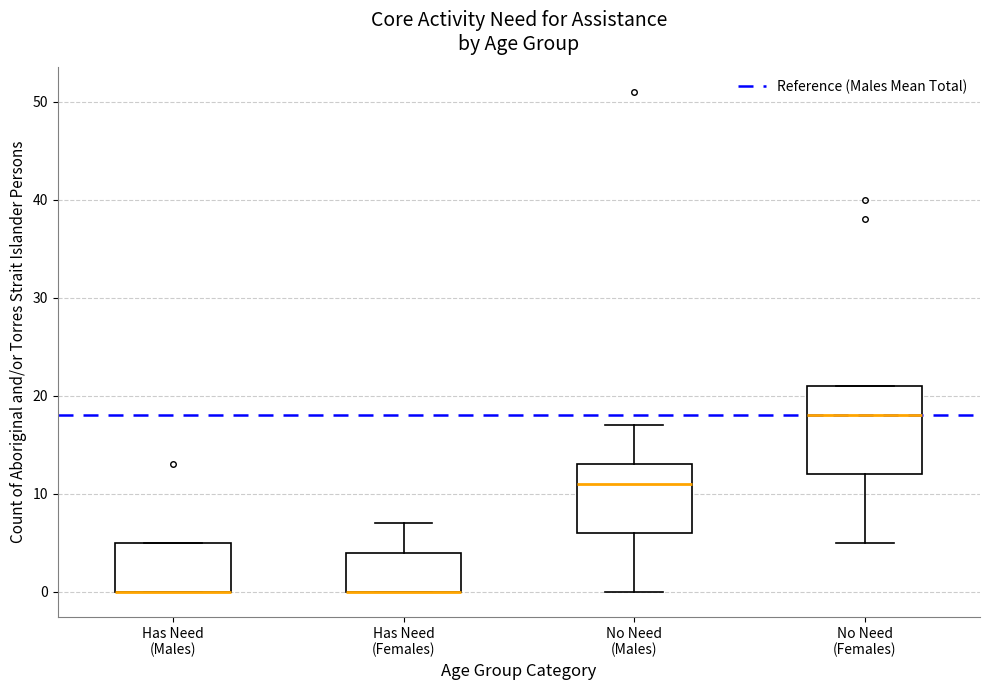

Which box is the tallest, from its lower edge to its upper edge?

No Need (Females)